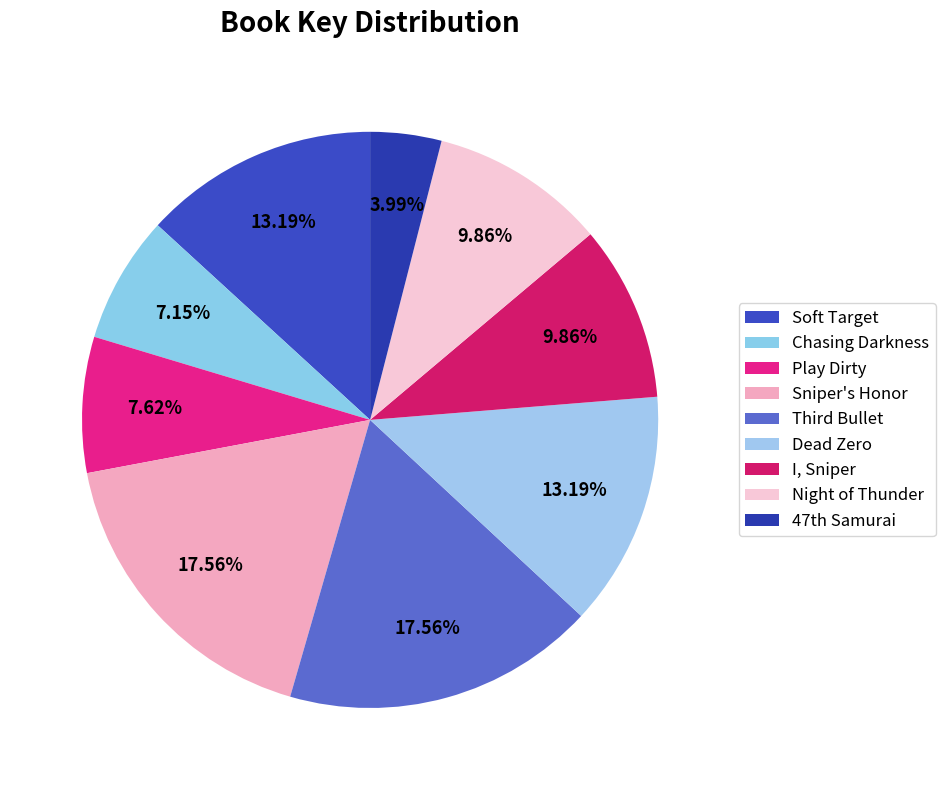

True or false: Soft Target accounts for 13% of the total.

True